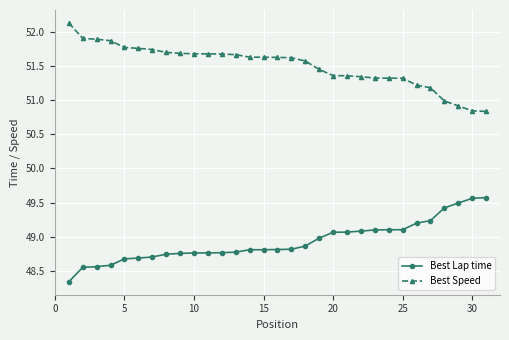

True or false: Best Speed and Best Lap time cross at least once.

False